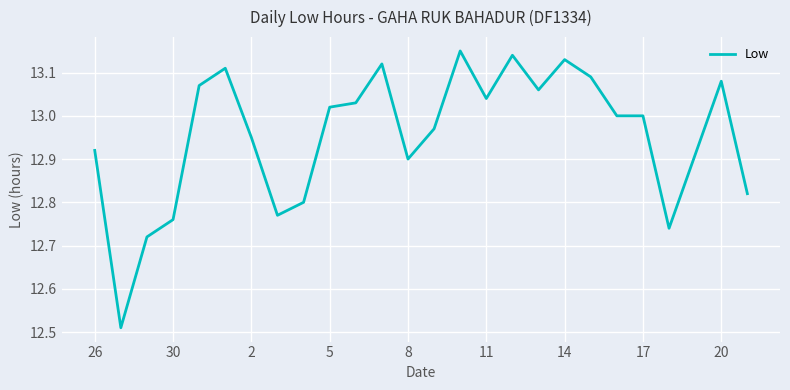

How many lines are shown in the chart?

1